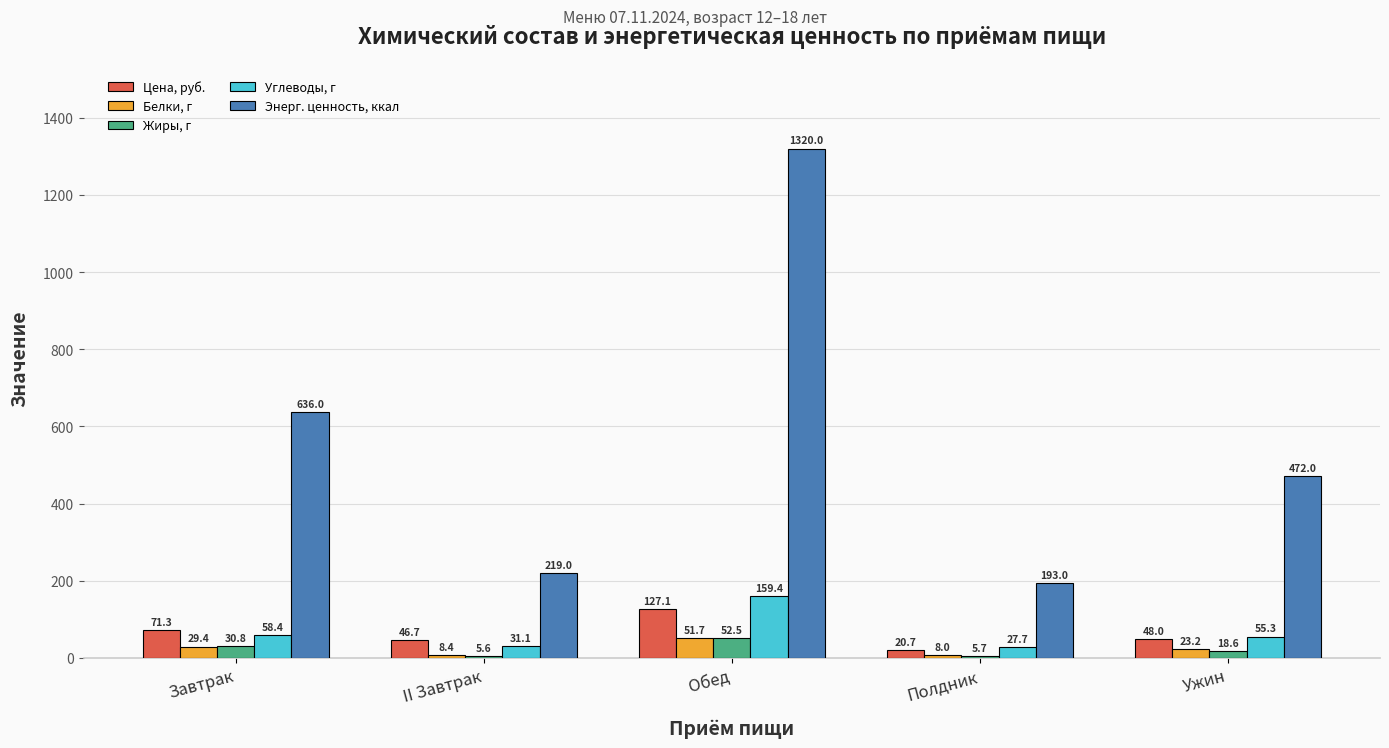

Which series has the largest total across all categories?

Энерг. ценность, ккал